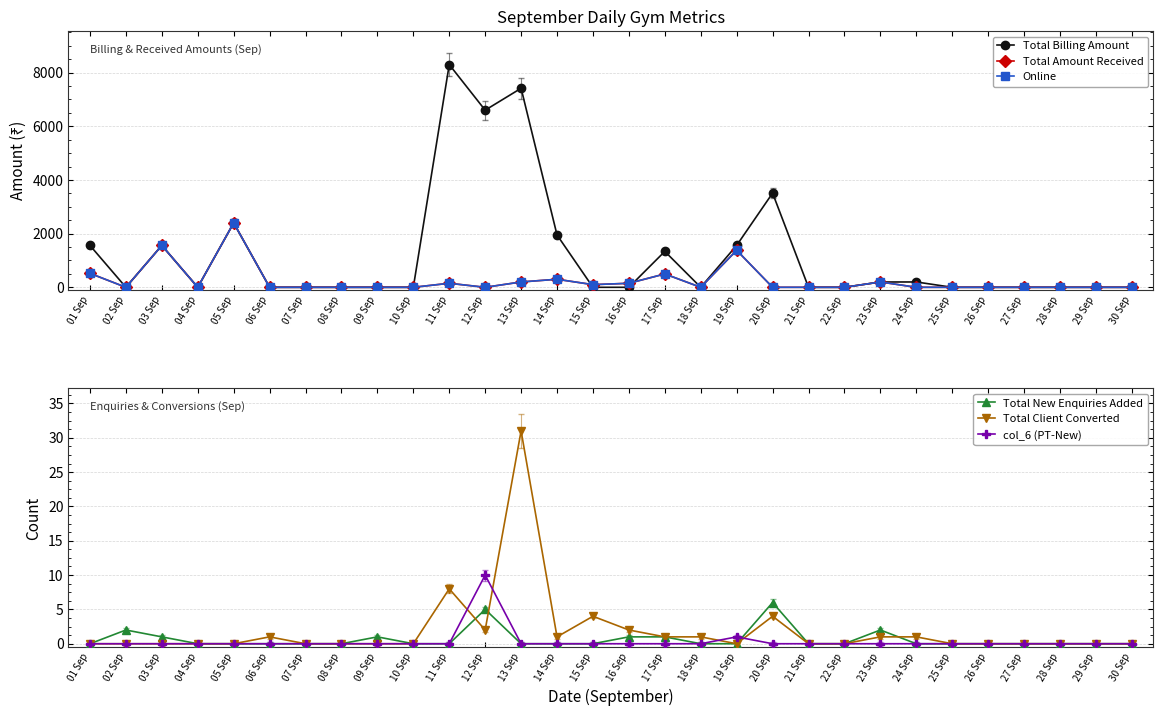

At how many categories does at least one series exceed 4859?

3